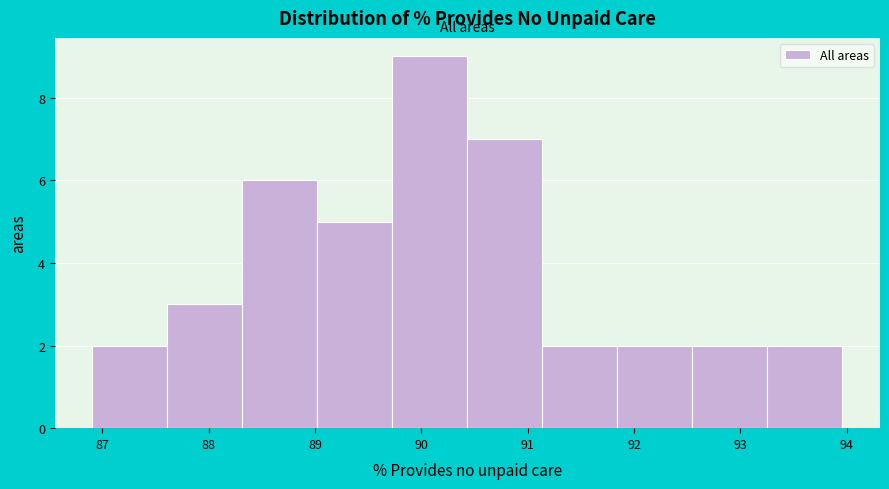

Reading left to right, transcribe this chart: for each bar, give the range it covers on the x-axis and its height. Neither the bar edges nor the heights are printed on the chart, so give them approximately, as read against the axes.

86.9 to 87.6: 2
87.6 to 88.3: 3
88.3 to 89.0: 6
89.0 to 89.7: 5
89.7 to 90.4: 9
90.4 to 91.1: 7
91.1 to 91.8: 2
91.8 to 92.5: 2
92.5 to 93.3: 2
93.3 to 94.0: 2